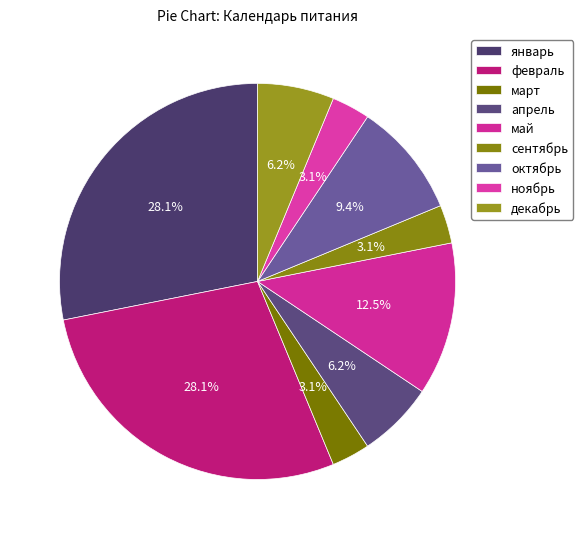

What percentage do апрель and декабрь together represent?

12.5%